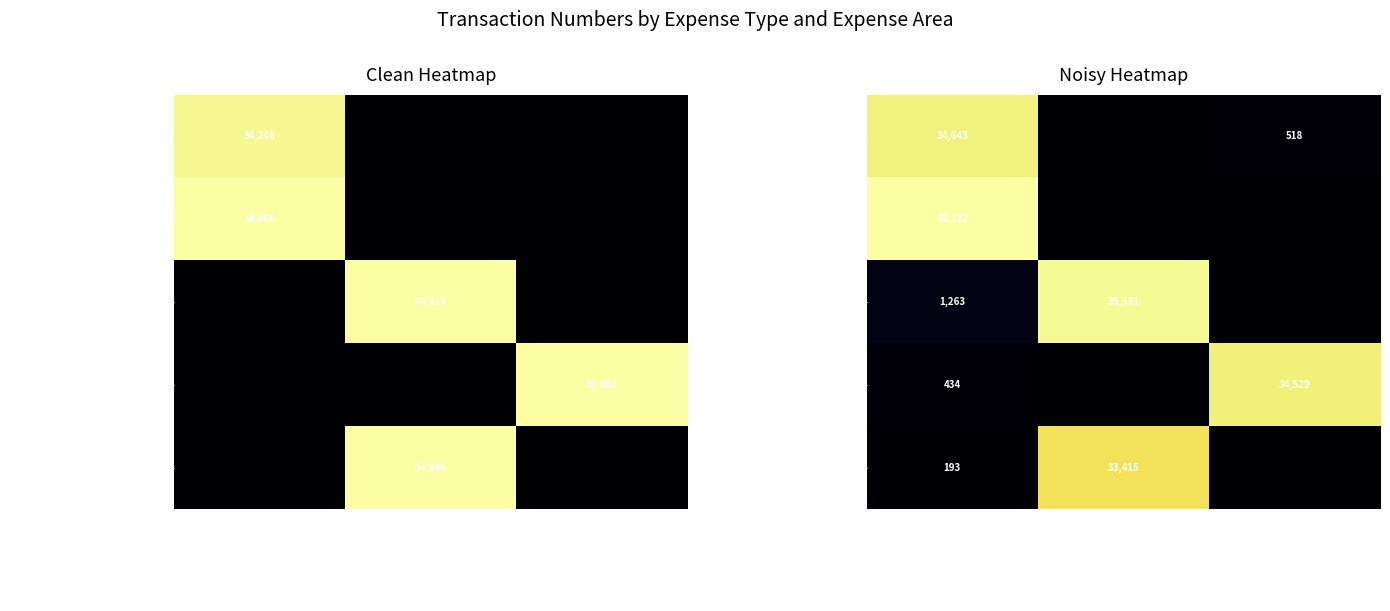

Read the Consultancy Research value at ME Programme.

34529.4